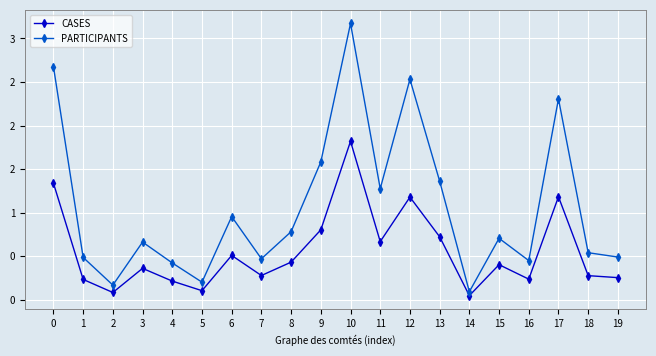

What is the difference between the highest and lowest values at 18?

0.3